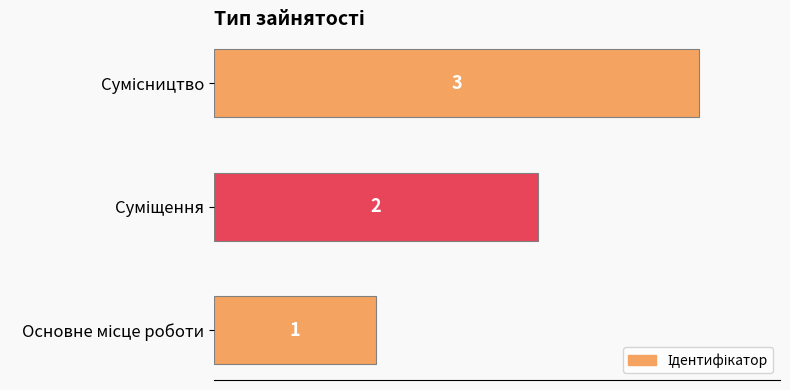

What is the sum of all values?

6